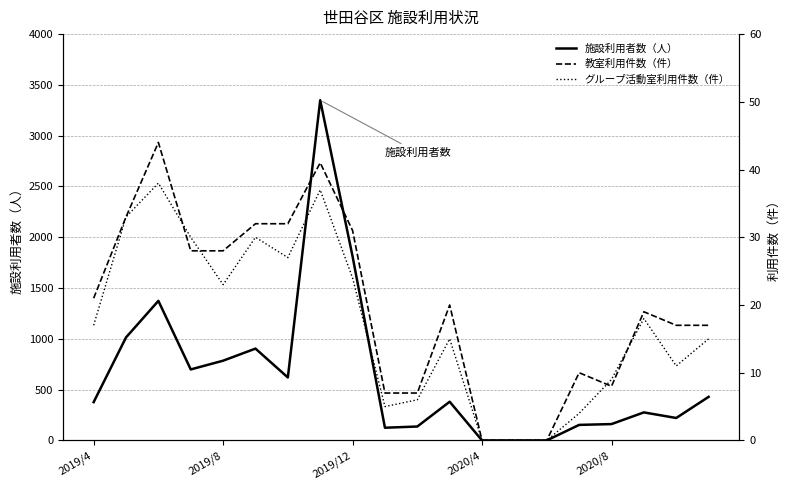

The value of 施設利用者数（人） at 2020/4 is 1737. True or false?

False